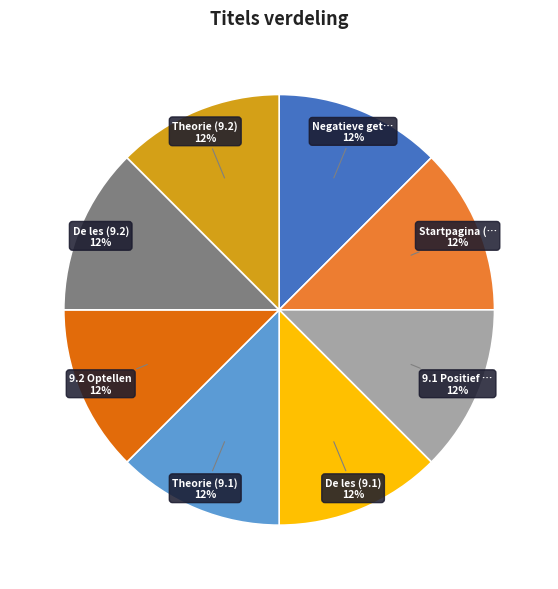

Does any single category account for the majority?

No